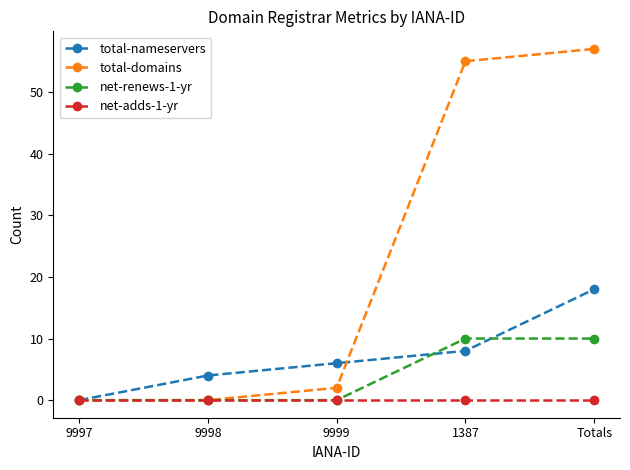

True or false: total-domains has more than 0 interior local peaks.

False